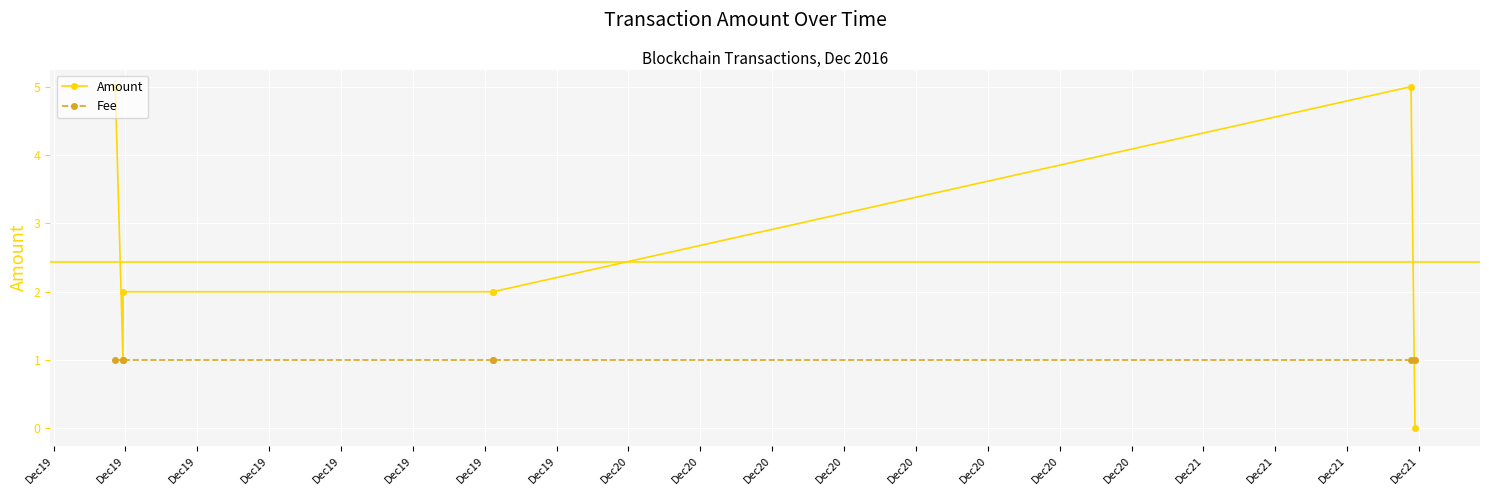

What is the average value of the Amount series?

2